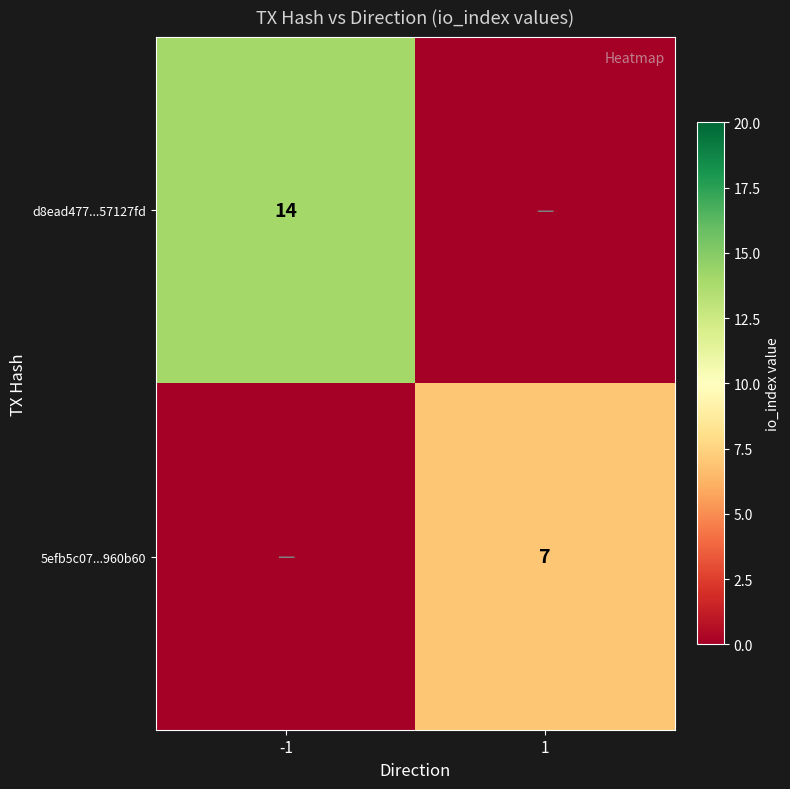

The 5efb5c07...960b60 series shows 5 at 1. True or false?

False